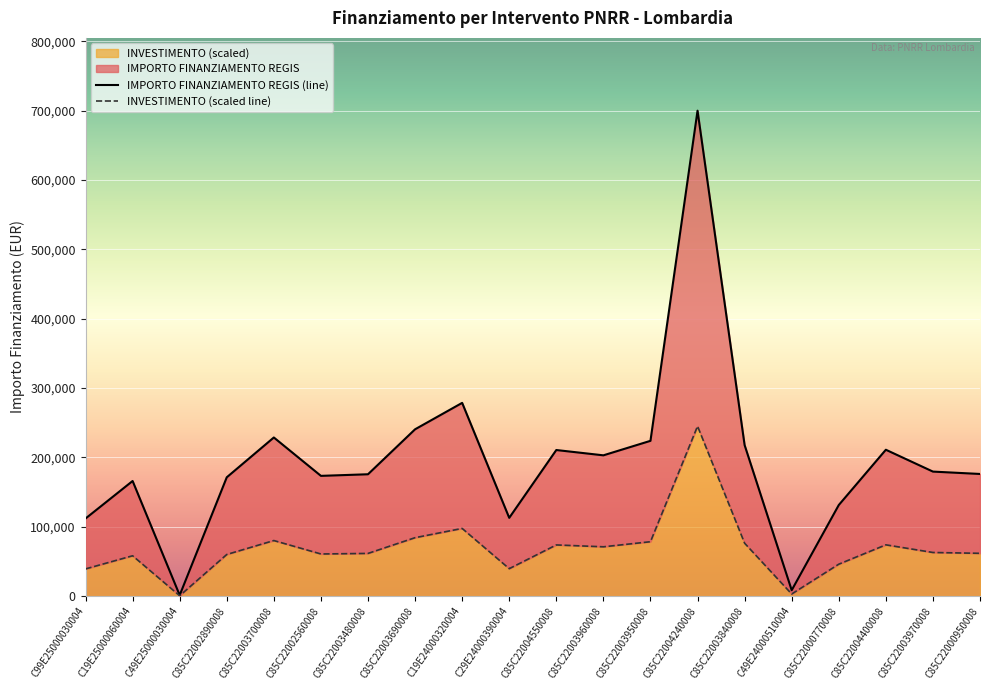

What position from the left is C85C22003480008?

7